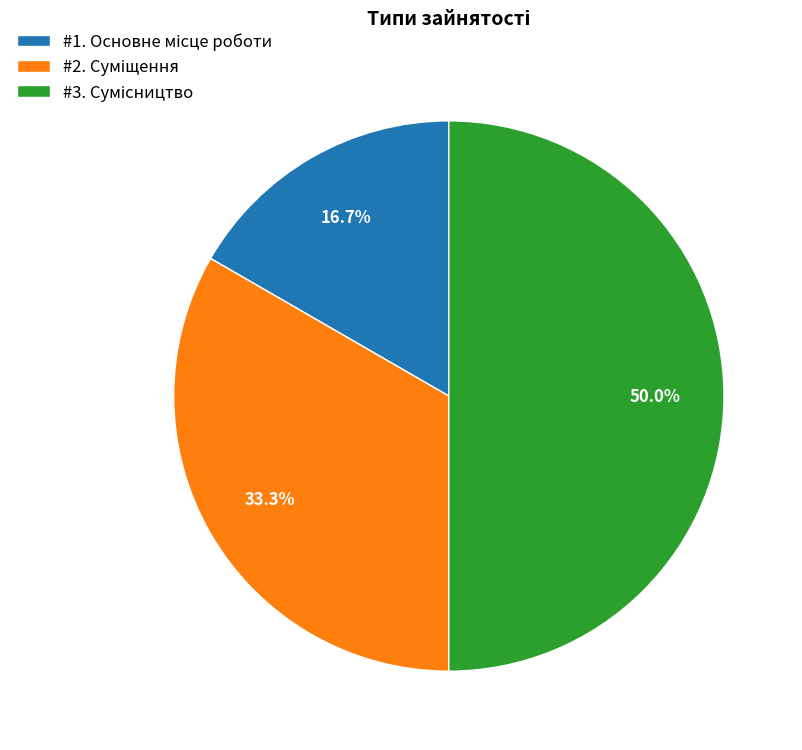

Count the number of slices in the pie.

3